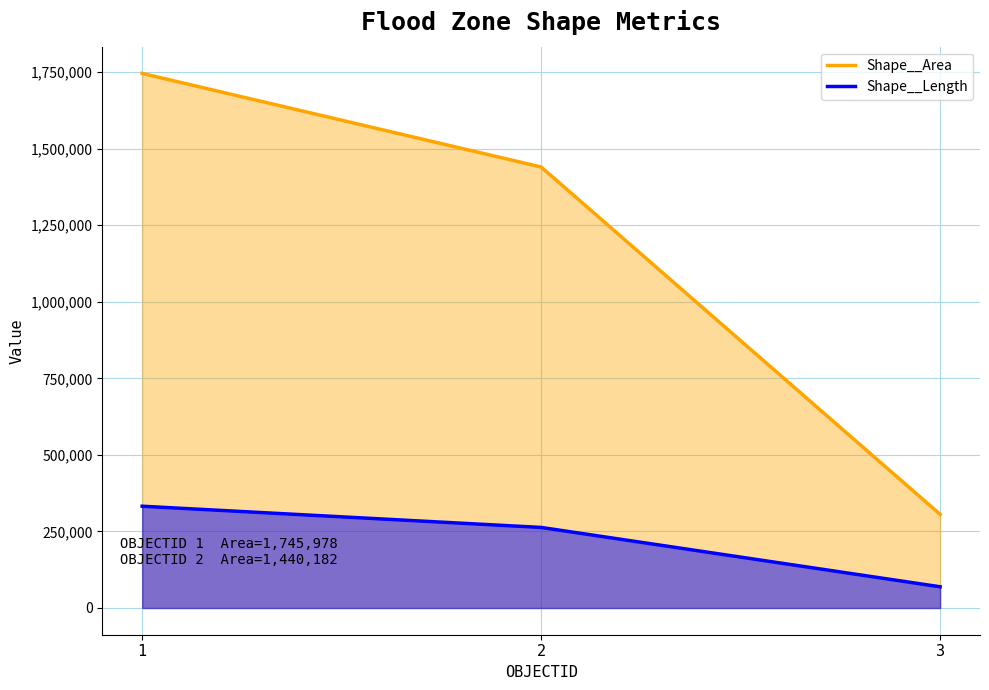

At which category is the sum across all series the highest?

1